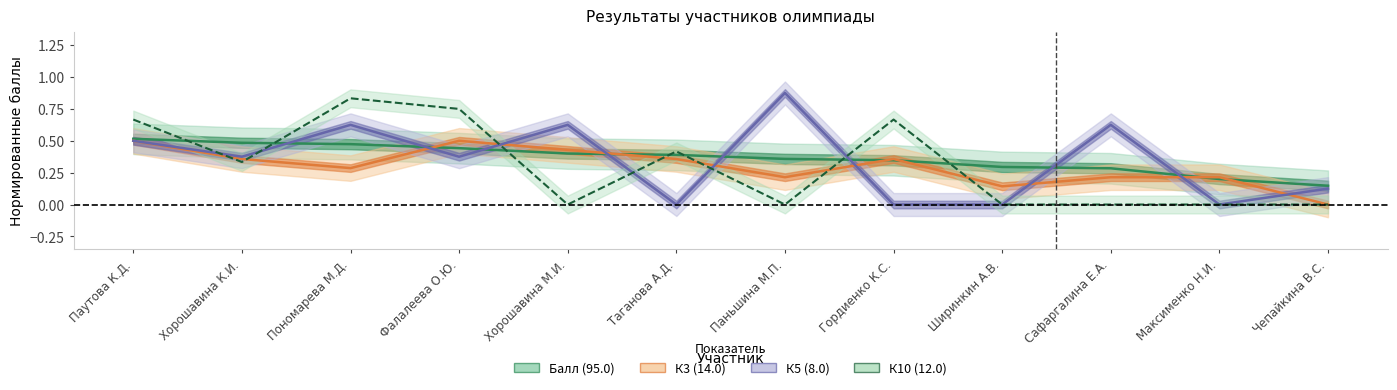

Does the chart display data point markers on the line(s)?

No